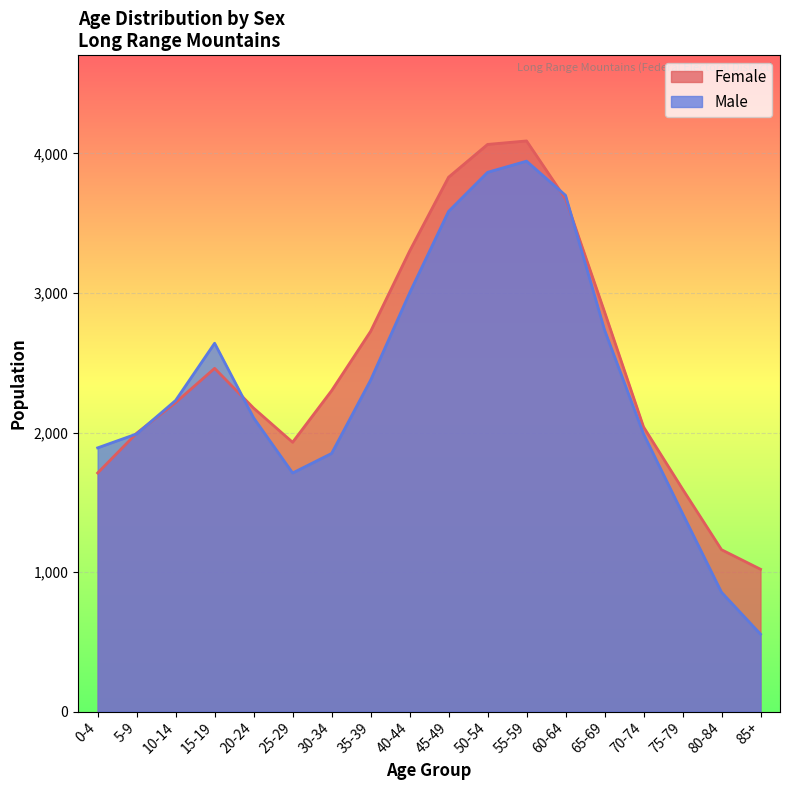

Reading right to left, transcribe all the data shown in this chart.

Female: 85+=1020	80-84=1160	75-79=1595	70-74=2040	65-69=2865	60-64=3675	55-59=4090	50-54=4065	45-49=3830	40-44=3300	35-39=2725	30-34=2300	25-29=1930	20-24=2175	15-19=2460	10-14=2215	5-9=1995	0-4=1710
Male: 85+=555	80-84=855	75-79=1420	70-74=1990	65-69=2735	60-64=3700	55-59=3945	50-54=3865	45-49=3585	40-44=3000	35-39=2375	30-34=1850	25-29=1710	20-24=2105	15-19=2640	10-14=2230	5-9=1990	0-4=1890